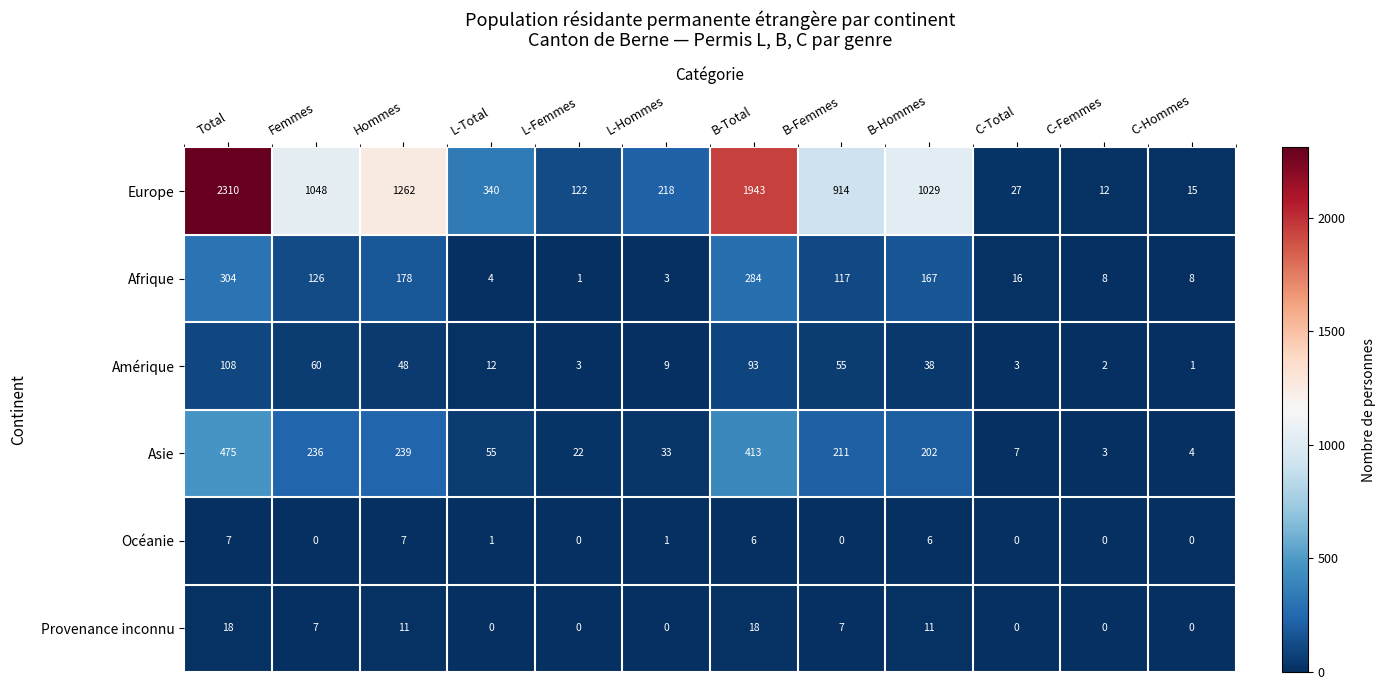

True or false: Asie has a value of 4 at C-Total.

False